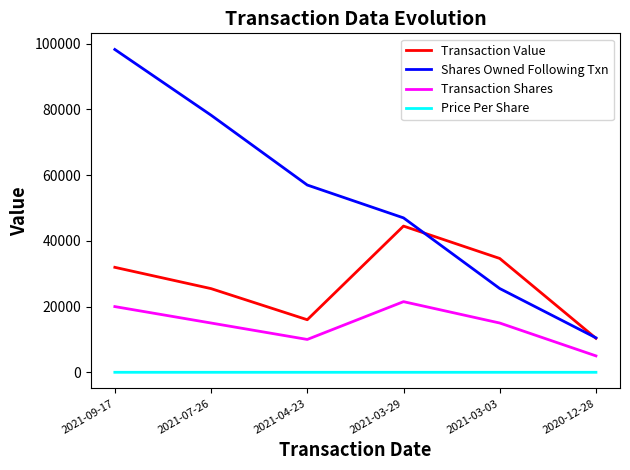

At which label does Shares Owned Following Txn reach its minimum?

2020-12-28